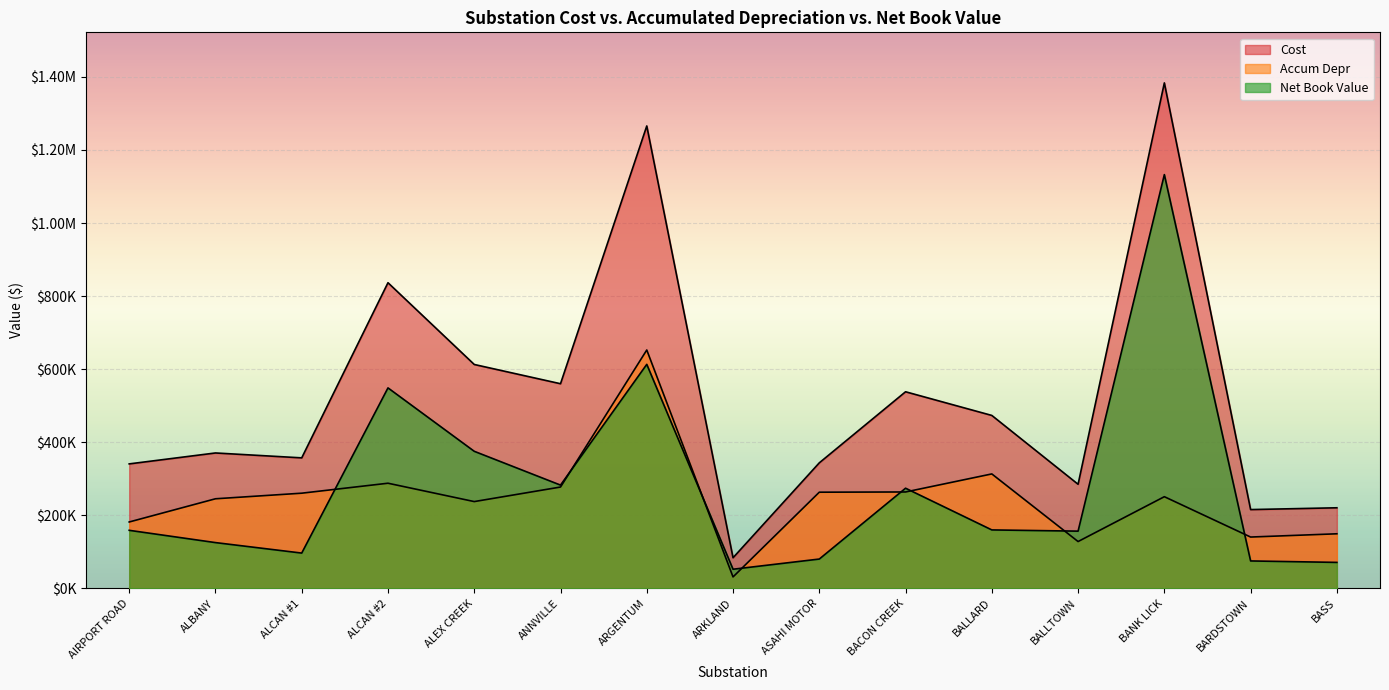

How many data points does each series have?

15